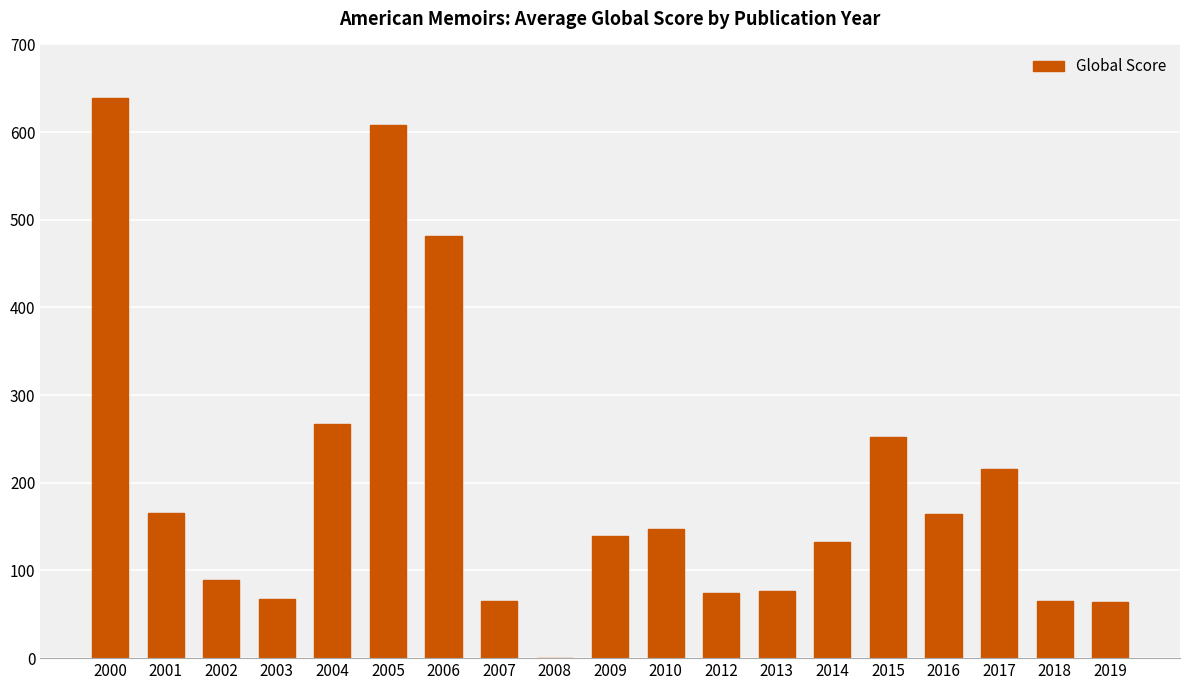

Count the number of data series in this chart.

1